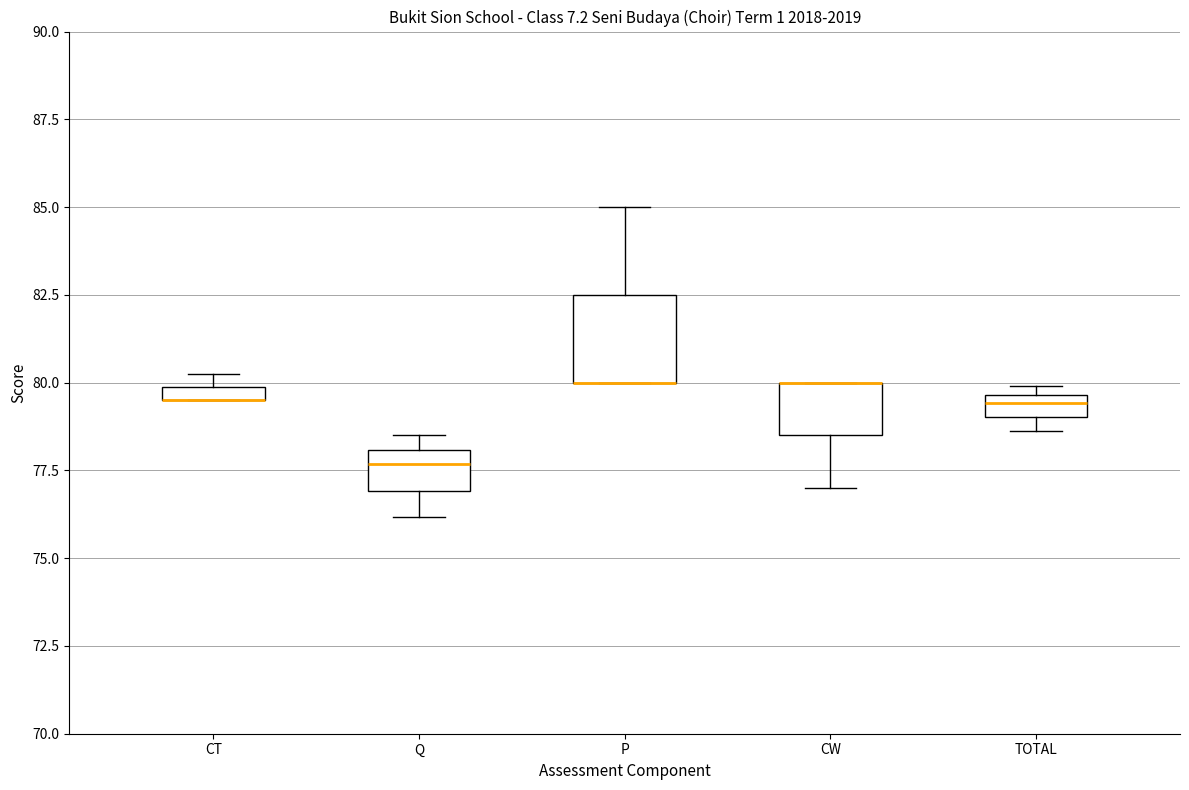

Comparing the boxes themselves (not the whiskers), which one is the tallest?

P